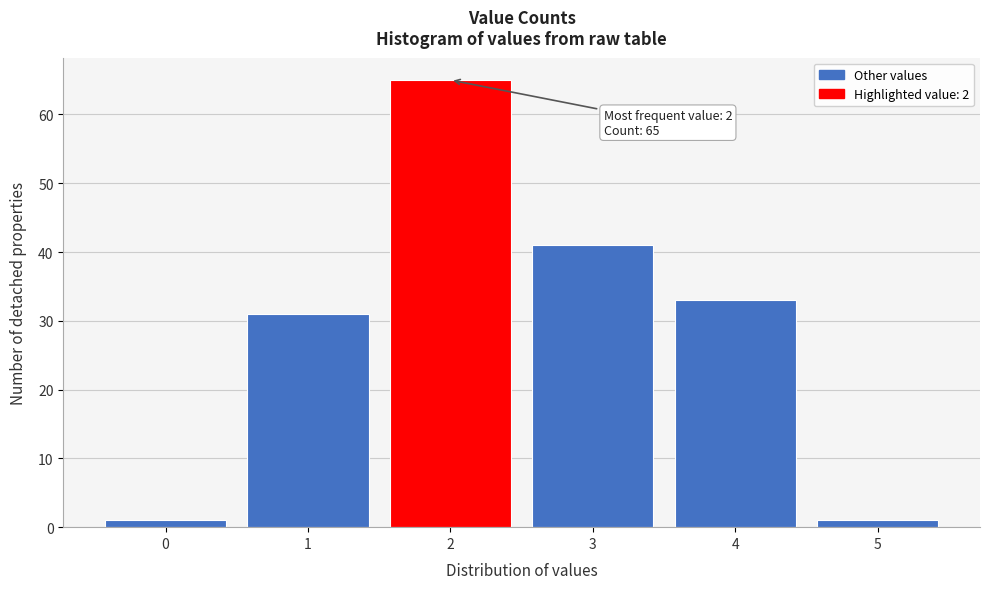

Reading left to right, what are all the values shown in this chart?

0=1	1=31	2=65	3=41	4=33	5=1